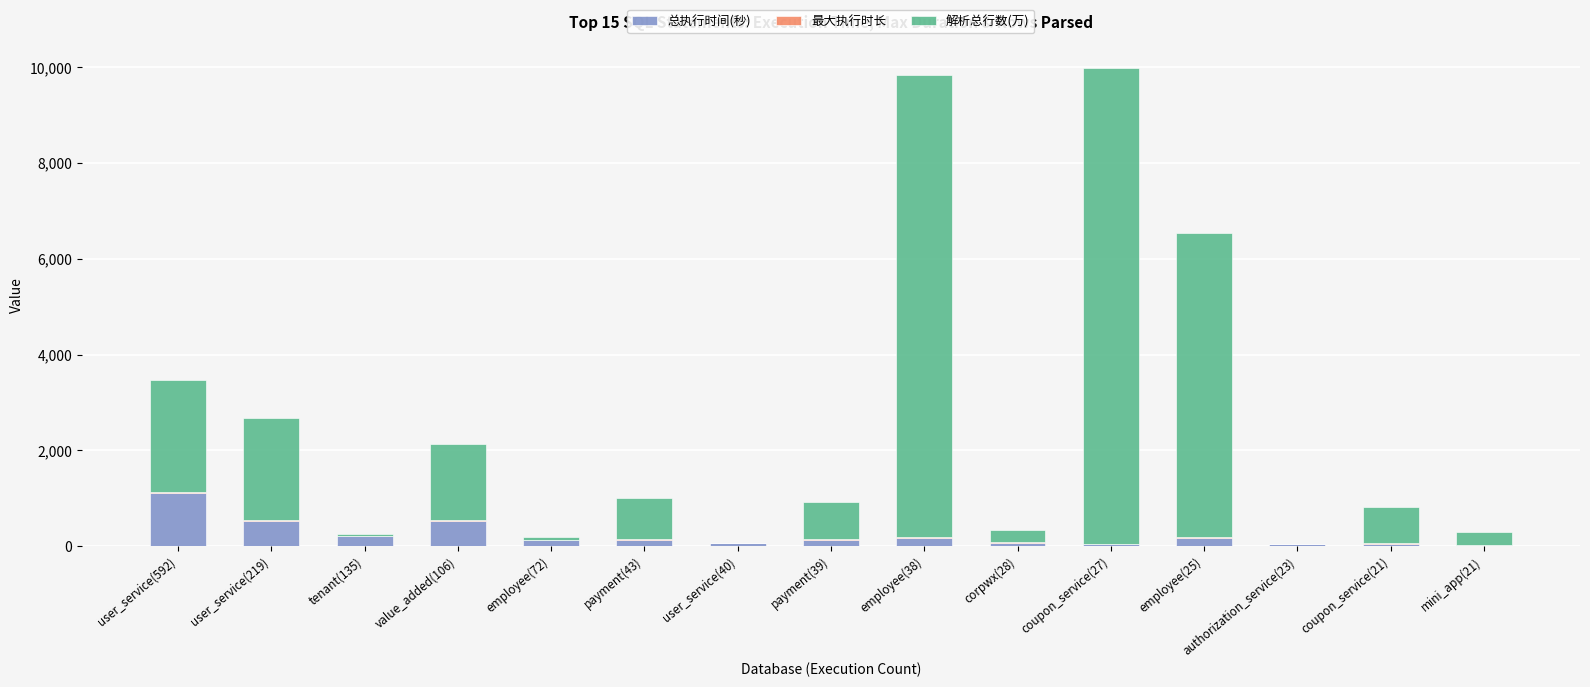

Rank the series by their maximum value, from highest to lowest.

解析总行数(万), 总执行时间(秒), 最大执行时长